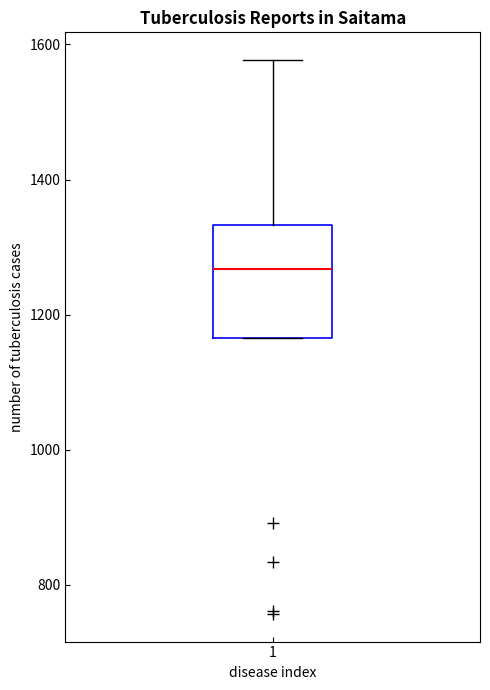

Read this box plot against the y-axis: the position of the median line, the range covered by the box, and the ends of both whiskers. The values are not printed on the chart, so give them approximately, as read against the axis.

median 1260, box 1160 to 1340, whiskers 1160 to 1580